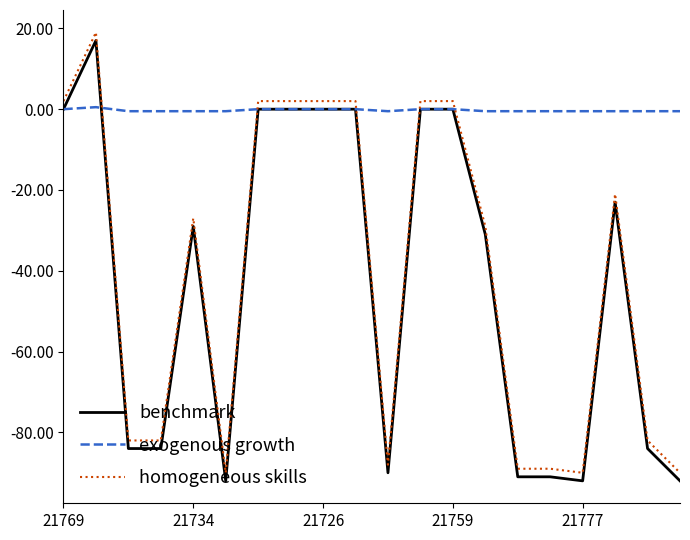

Which series has the largest total across all categories?

exogenous growth